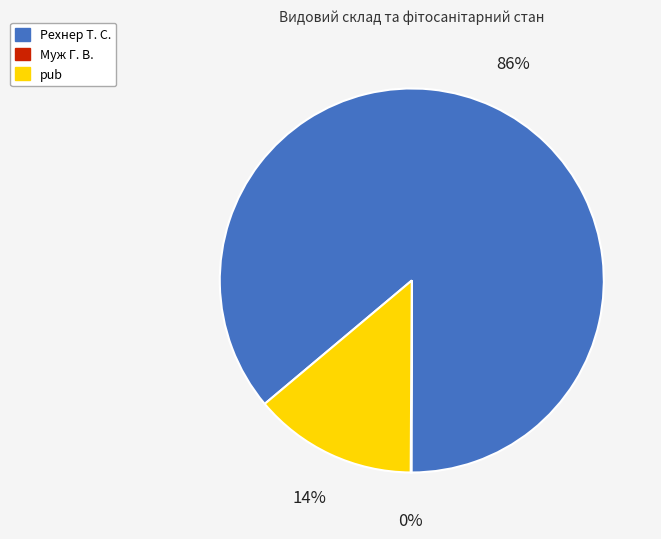

Which slice is the largest?

Рехнер